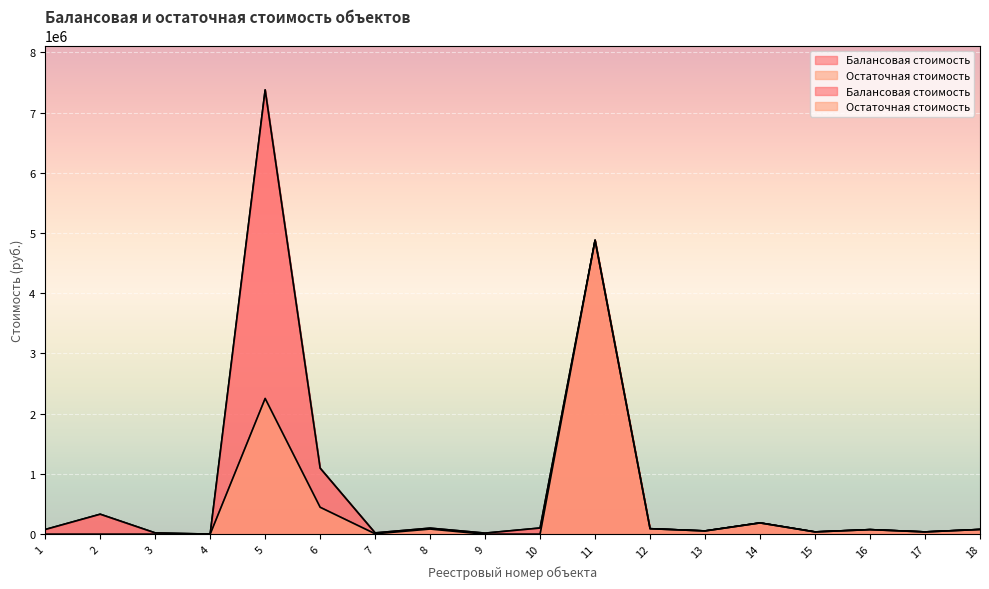

How many data points does each series have?

18